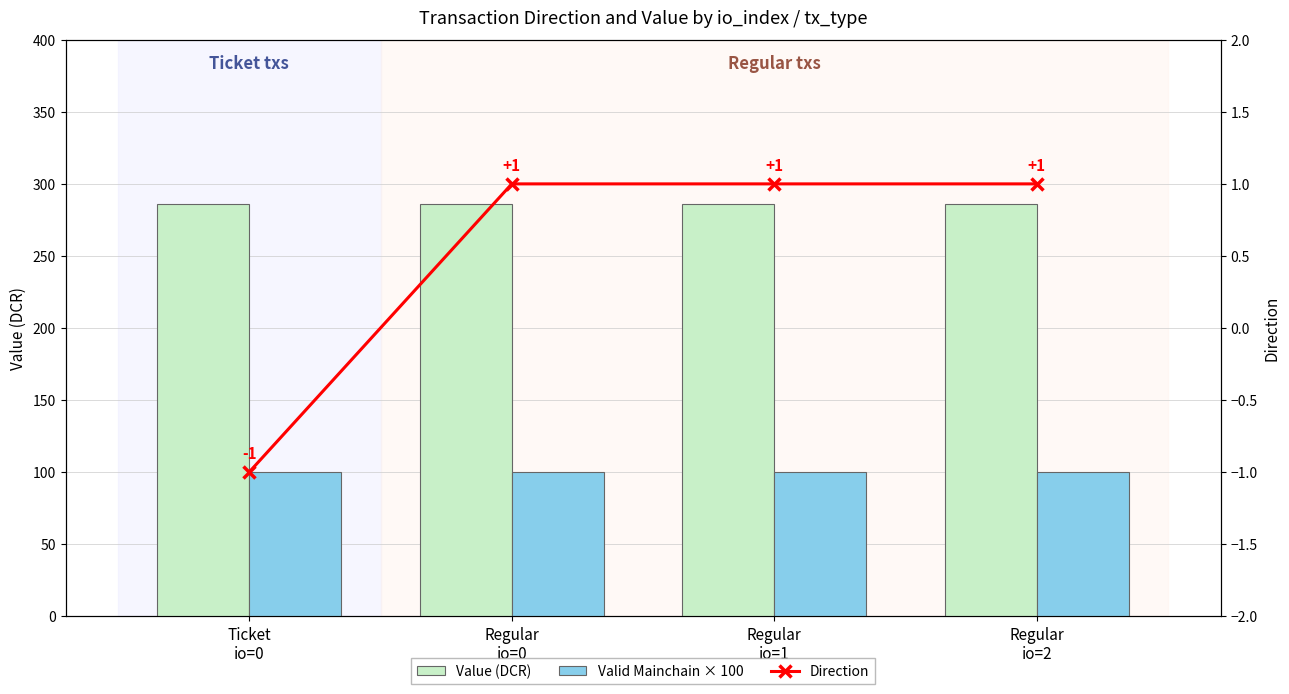

How many categories are shown in the chart?

4